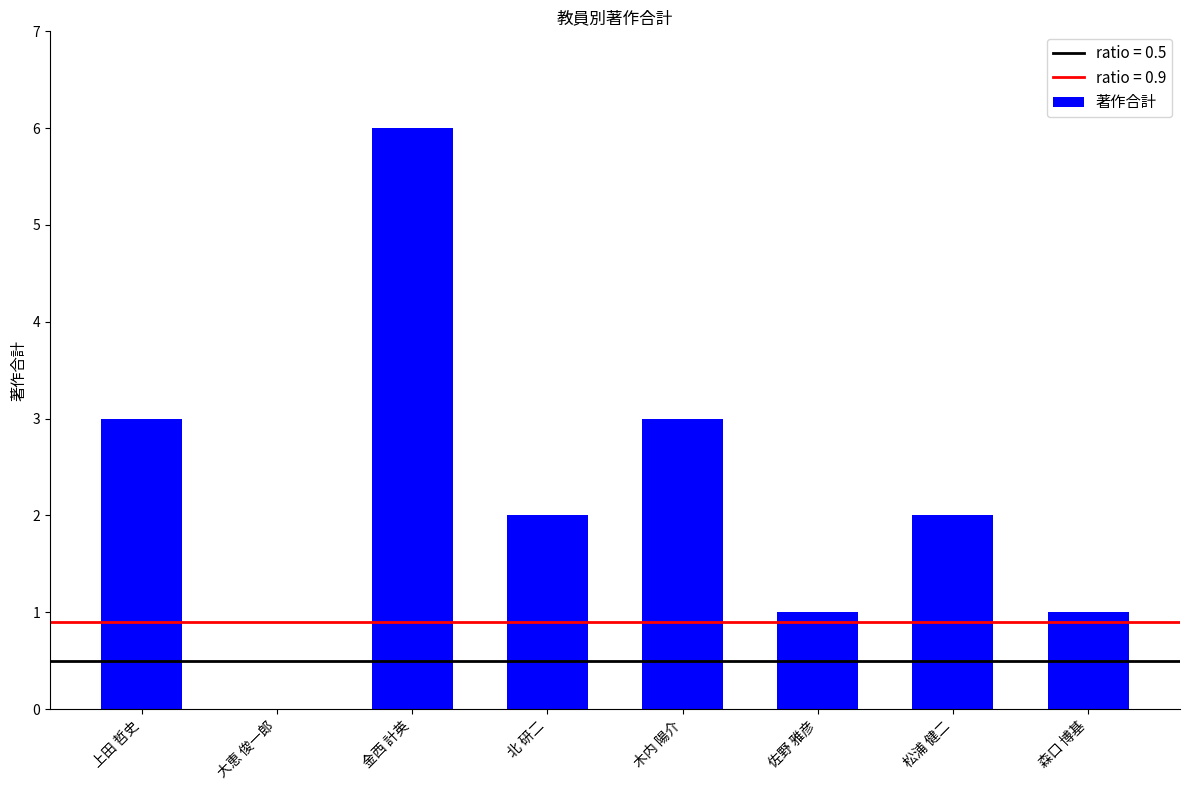

What is the average value?

2